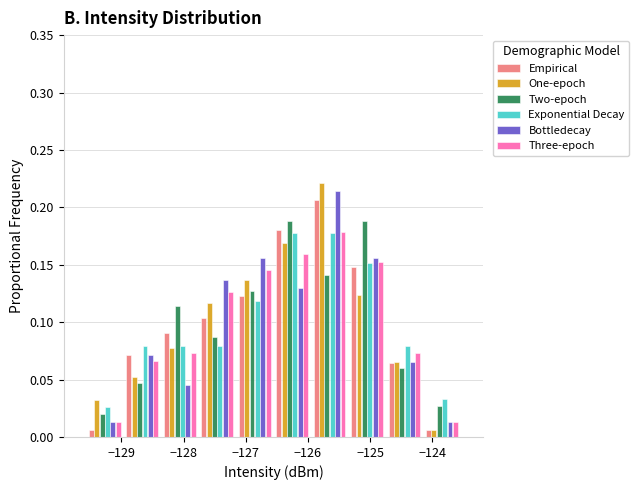

Reading left to right, list every range on the x-axis with the height of the bar of each series over it. Neither the bar edges nor the heights are printed on the chart, so give them approximately, as read against the axes.

-129.6 to -129.0: Empirical=0.005	One-epoch=0.030	Two-epoch=0.020	Exponential Decay=0.025	Bottledecay=0.015	Three-epoch=0.015
-129.0 to -128.4: Empirical=0.070	One-epoch=0.050	Two-epoch=0.045	Exponential Decay=0.080	Bottledecay=0.070	Three-epoch=0.065
-128.4 to -127.8: Empirical=0.090	One-epoch=0.080	Two-epoch=0.115	Exponential Decay=0.080	Bottledecay=0.045	Three-epoch=0.075
-127.8 to -127.2: Empirical=0.105	One-epoch=0.115	Two-epoch=0.085	Exponential Decay=0.080	Bottledecay=0.135	Three-epoch=0.125
-127.2 to -126.6: Empirical=0.125	One-epoch=0.135	Two-epoch=0.130	Exponential Decay=0.120	Bottledecay=0.155	Three-epoch=0.145
-126.6 to -126.0: Empirical=0.180	One-epoch=0.170	Two-epoch=0.190	Exponential Decay=0.180	Bottledecay=0.130	Three-epoch=0.160
-126.0 to -125.4: Empirical=0.205	One-epoch=0.220	Two-epoch=0.140	Exponential Decay=0.180	Bottledecay=0.215	Three-epoch=0.180
-125.4 to -124.7: Empirical=0.150	One-epoch=0.125	Two-epoch=0.190	Exponential Decay=0.150	Bottledecay=0.155	Three-epoch=0.150
-124.7 to -124.1: Empirical=0.065	One-epoch=0.065	Two-epoch=0.060	Exponential Decay=0.080	Bottledecay=0.065	Three-epoch=0.075
-124.1 to -123.5: Empirical=0.005	One-epoch=0.005	Two-epoch=0.025	Exponential Decay=0.035	Bottledecay=0.015	Three-epoch=0.015